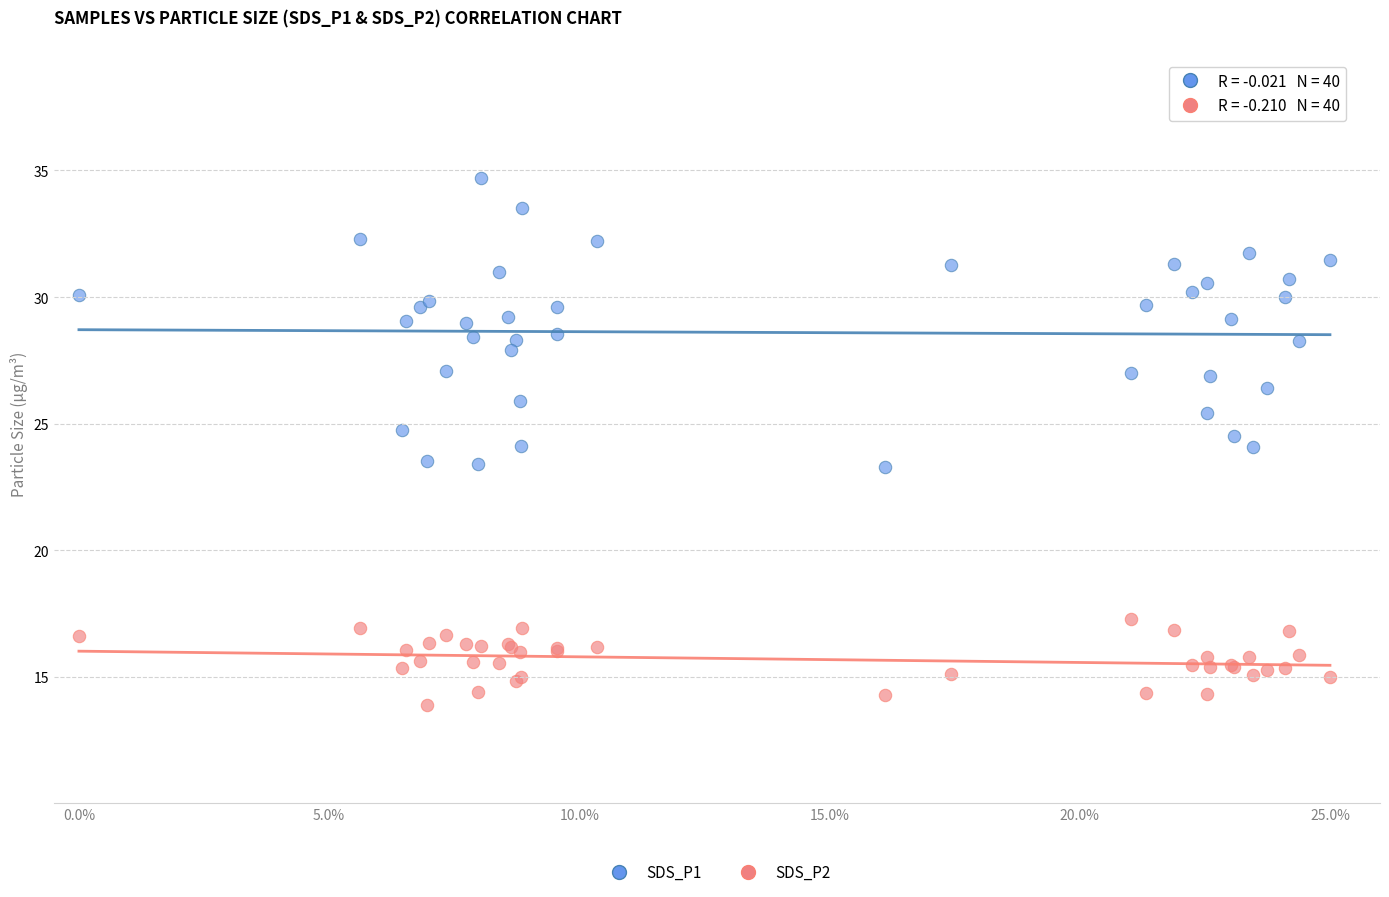

Which series contains the highest Y value?

SDS_P1